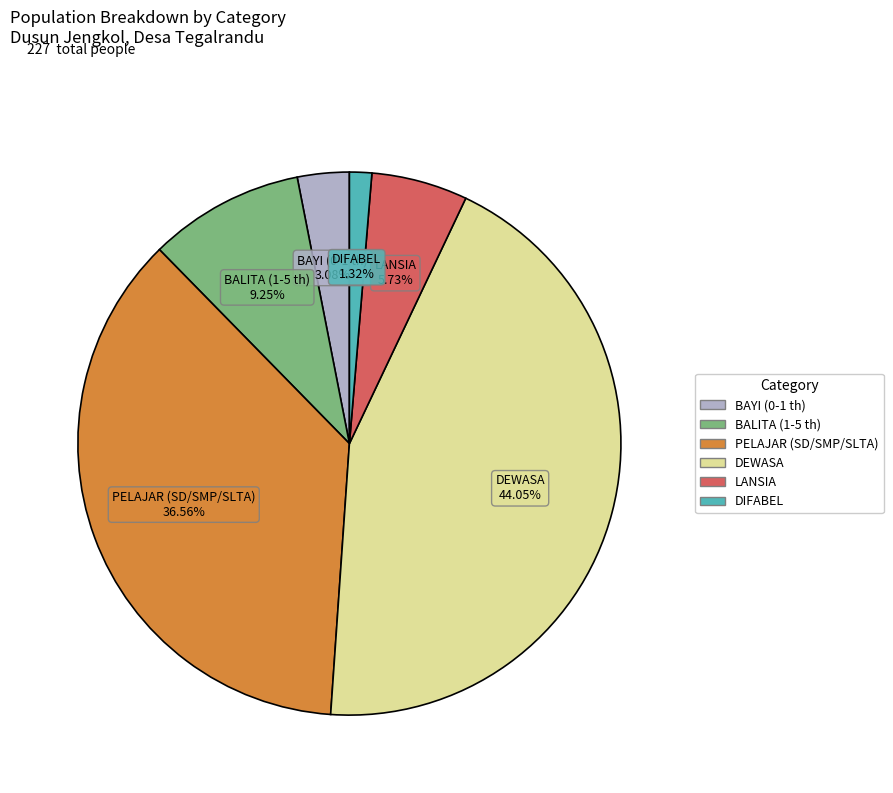

Count the number of slices in the pie.

6